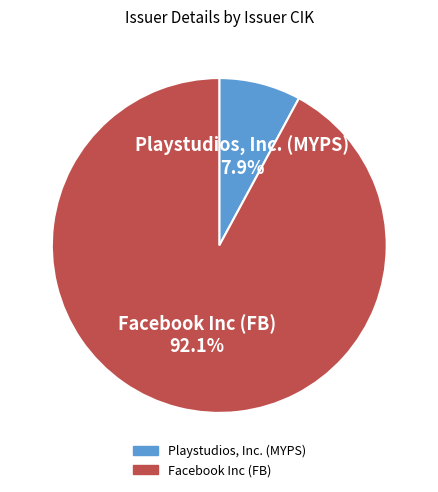

What portion of the pie excludes Playstudios, Inc. (MYPS)?

92.1%